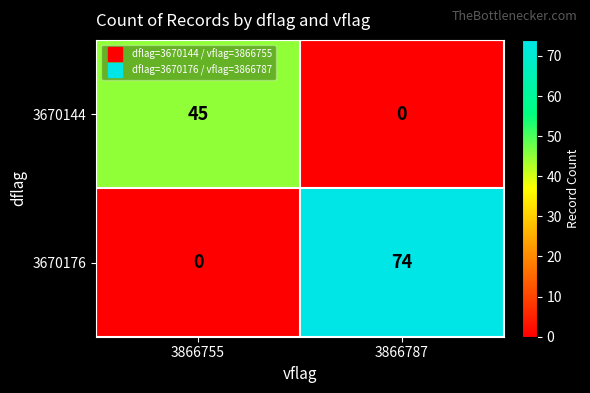

Where is 3670176 nearest to the value 37?

3866755